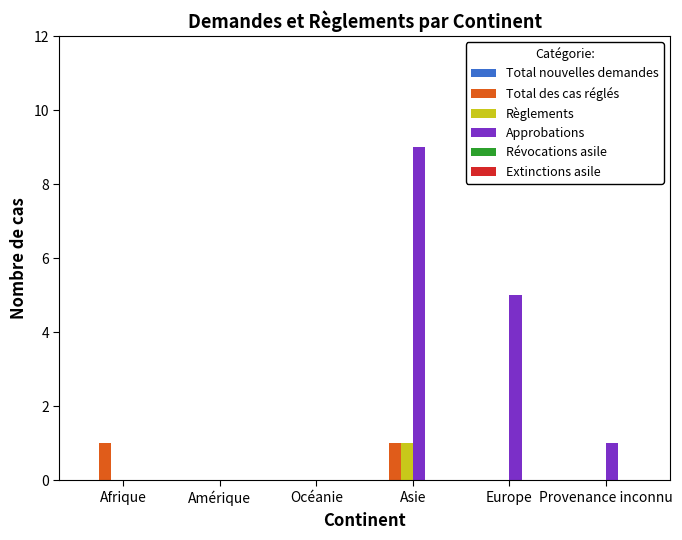

How many categories are shown in the chart?

6